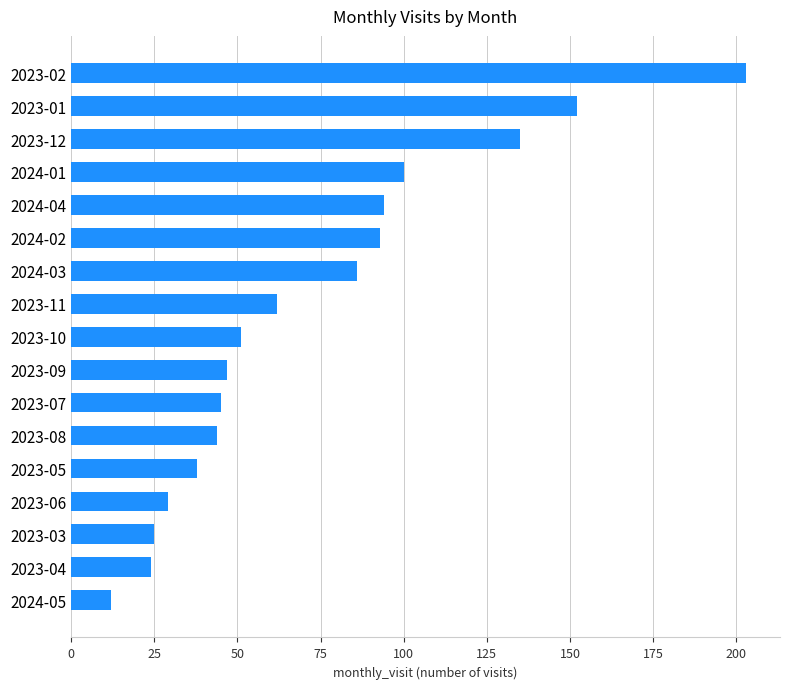

Reading top to bottom, transcribe all the data shown in this chart.

203	152	135	100	94	93	86	62	51	47	45	44	38	29	25	24	12